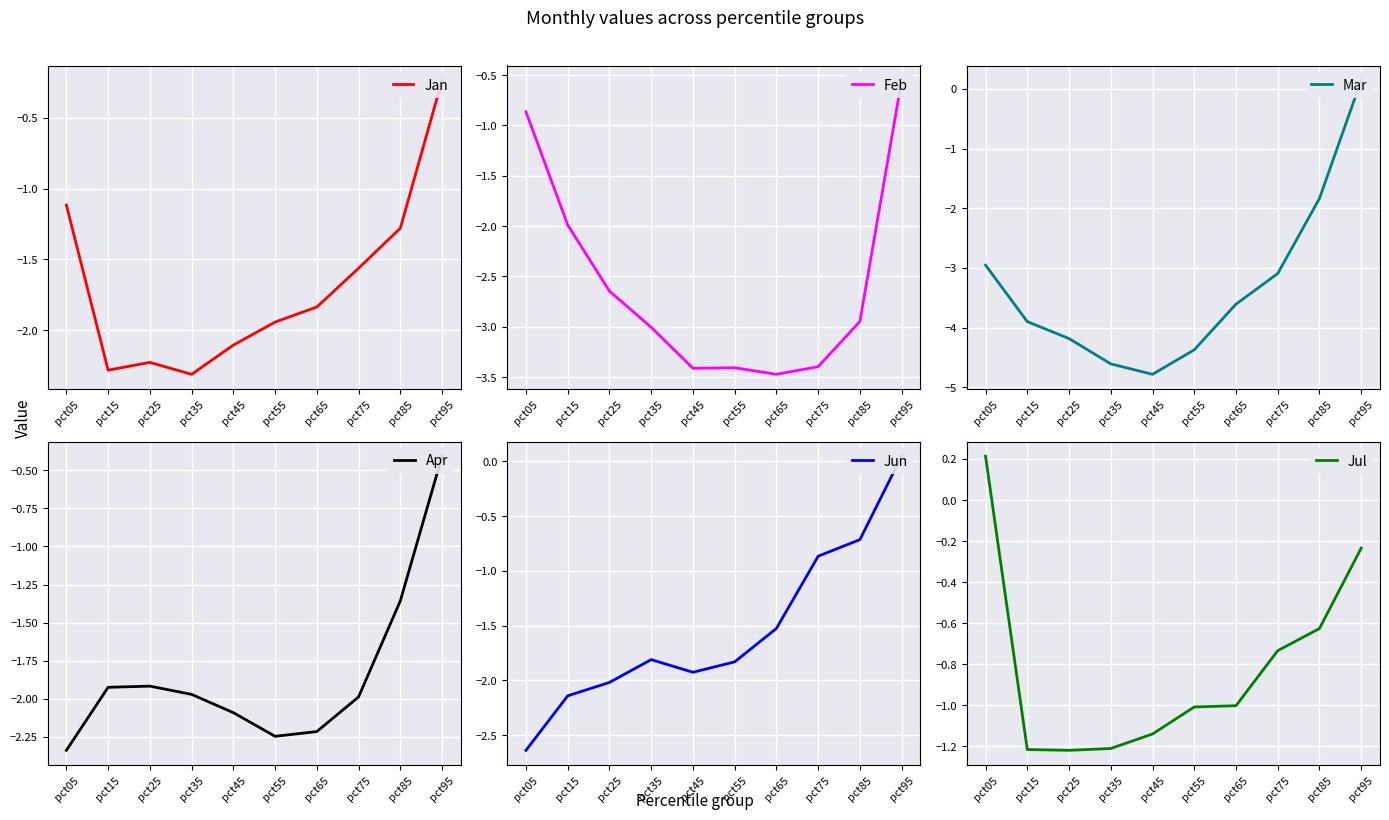

What is the average value of the Mar series?

-3.3